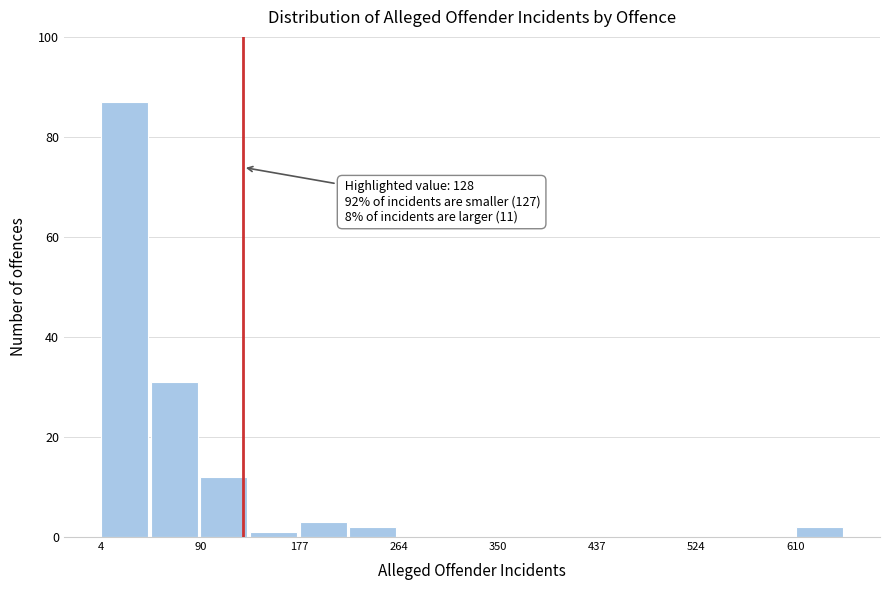

Which range on the x-axis has the tallest bar?

0 to 50